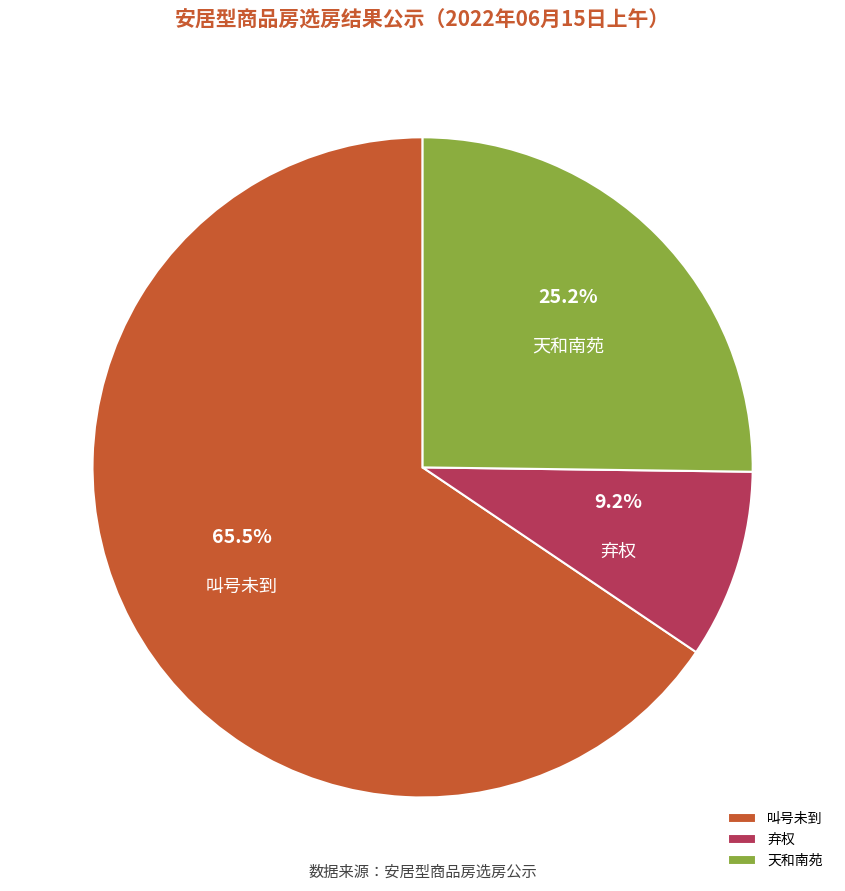

What percentage is the 弃权 slice, to the nearest percent?

9%